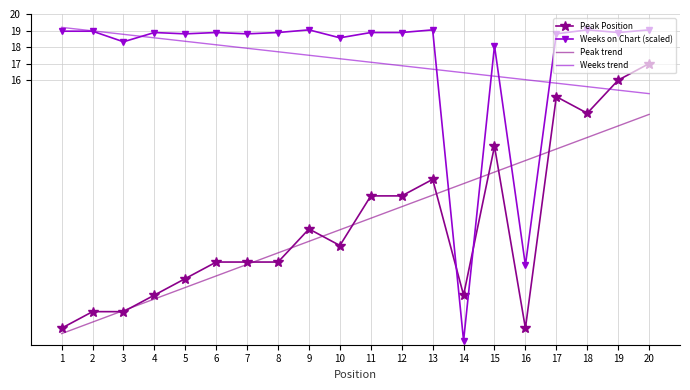

Between 2 and 9, which series saw the biggest shift?

Peak Position